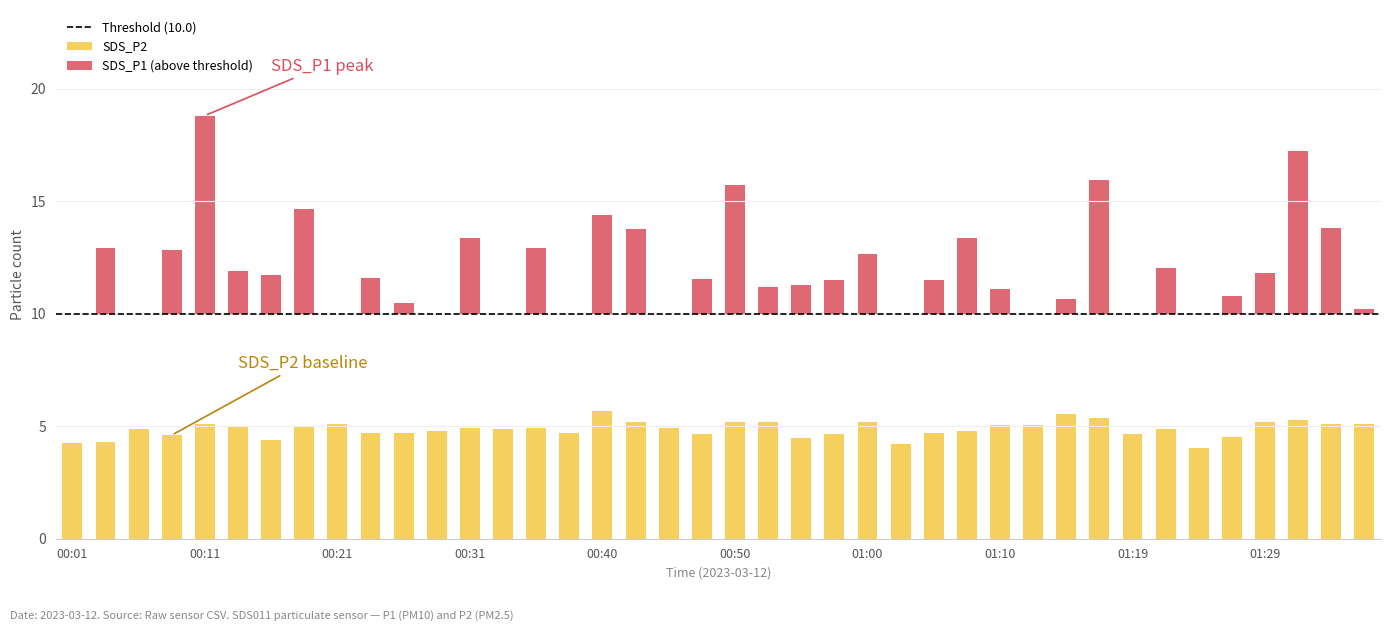

Where is SDS_P2 nearest to the value 4?

01:24